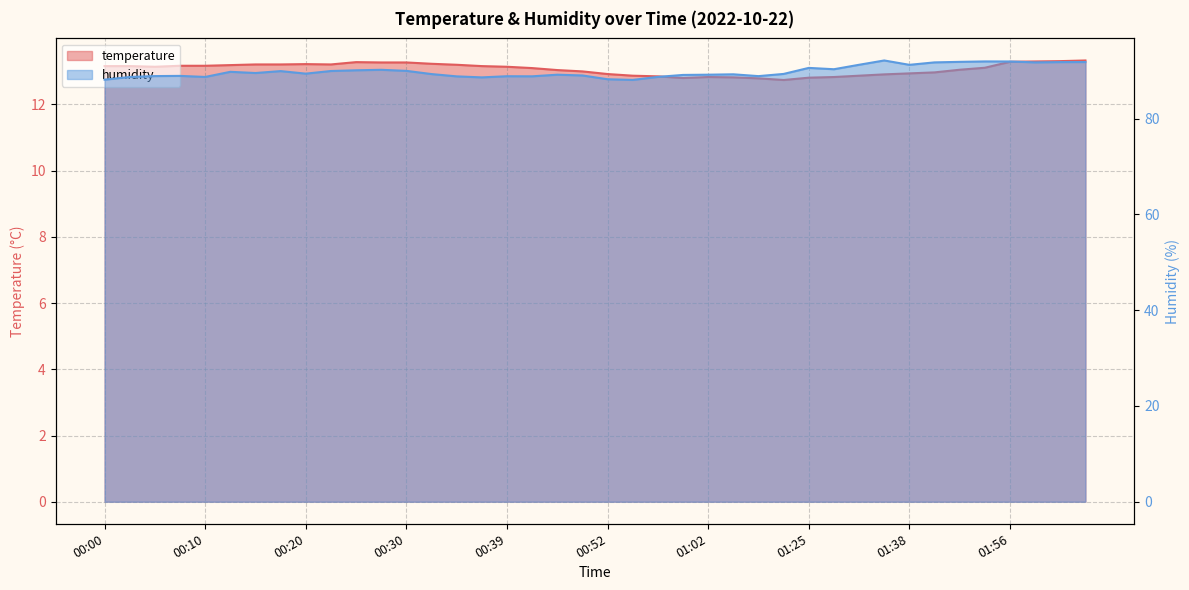

At 01:02, list the series in order from smallest to largest.

temperature, humidity